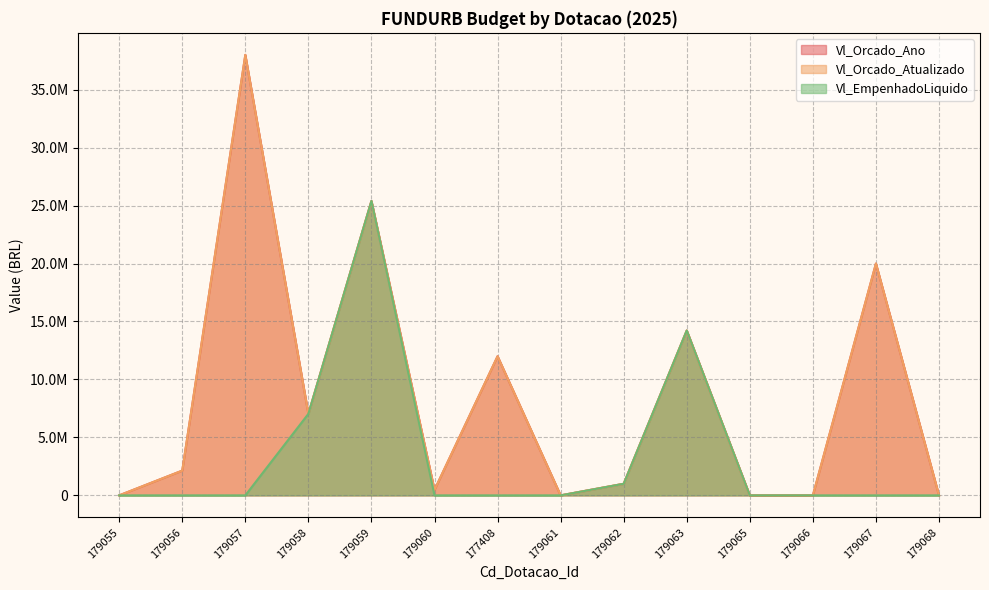

Where is the first local minimum for Vl_Orcado_Atualizado?

179058